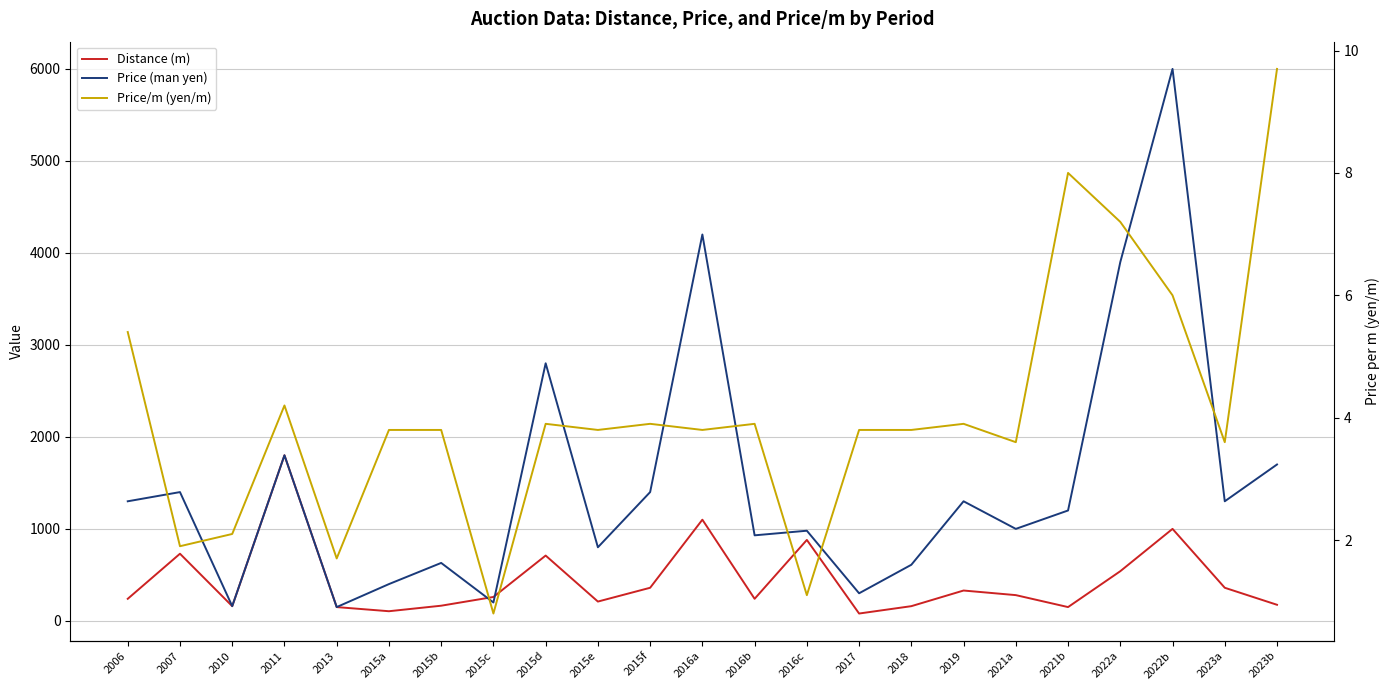

Is this an area chart (filled region under the line)?

No